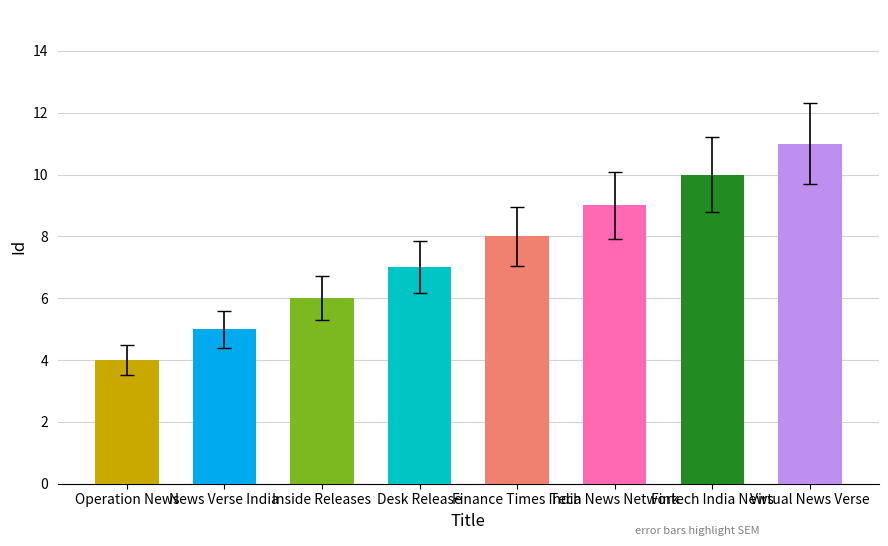

What is the difference between the second highest and minimum values?

6